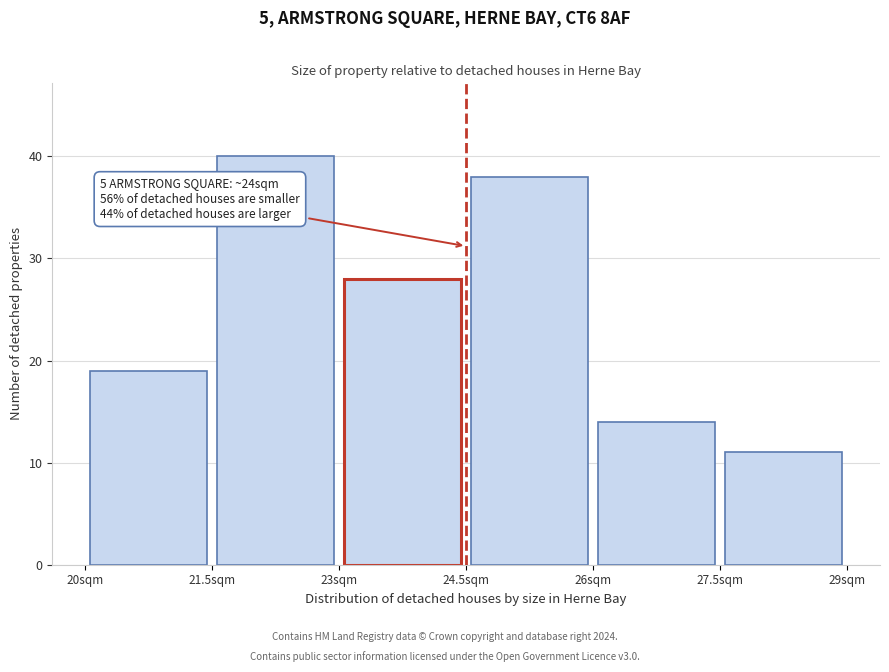

Over which range of the x-axis is the bar tallest?

21.5 to 23.0